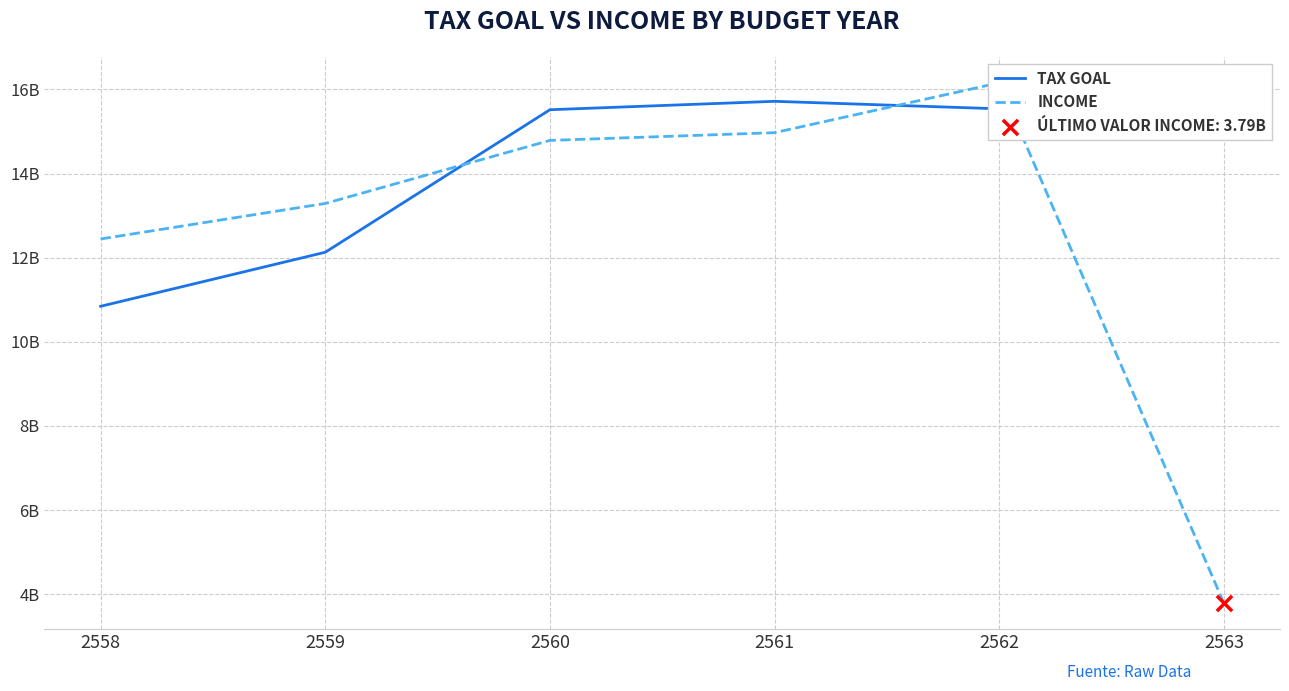

What are all the series names shown in the legend?

TAX GOAL, INCOME